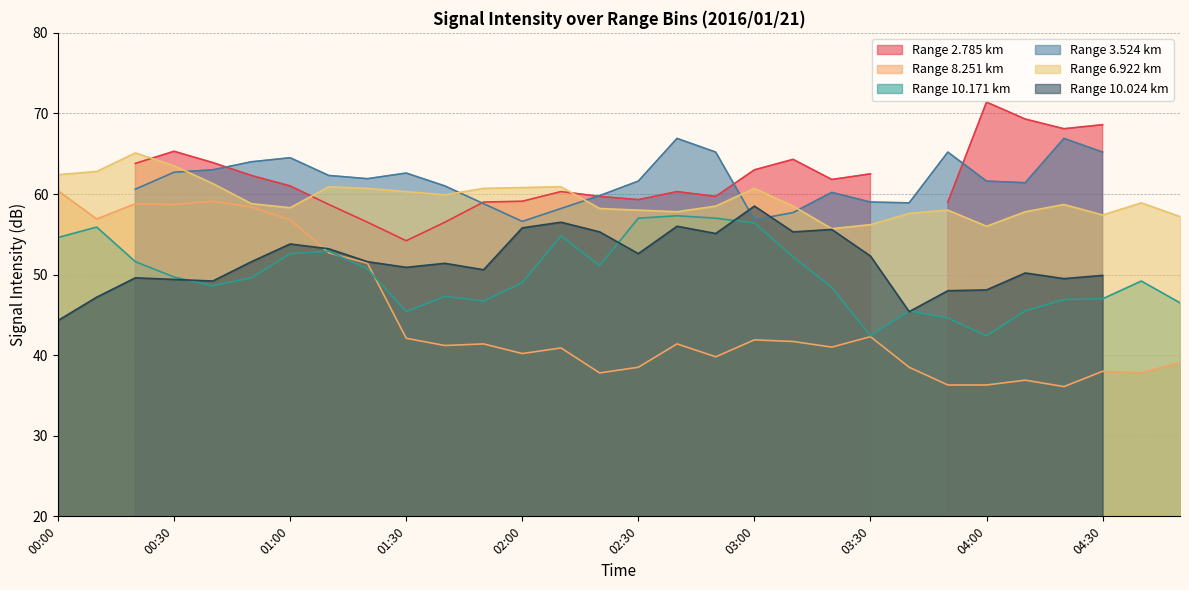

What is the highest value of the Range 6.922 km series?

65.1